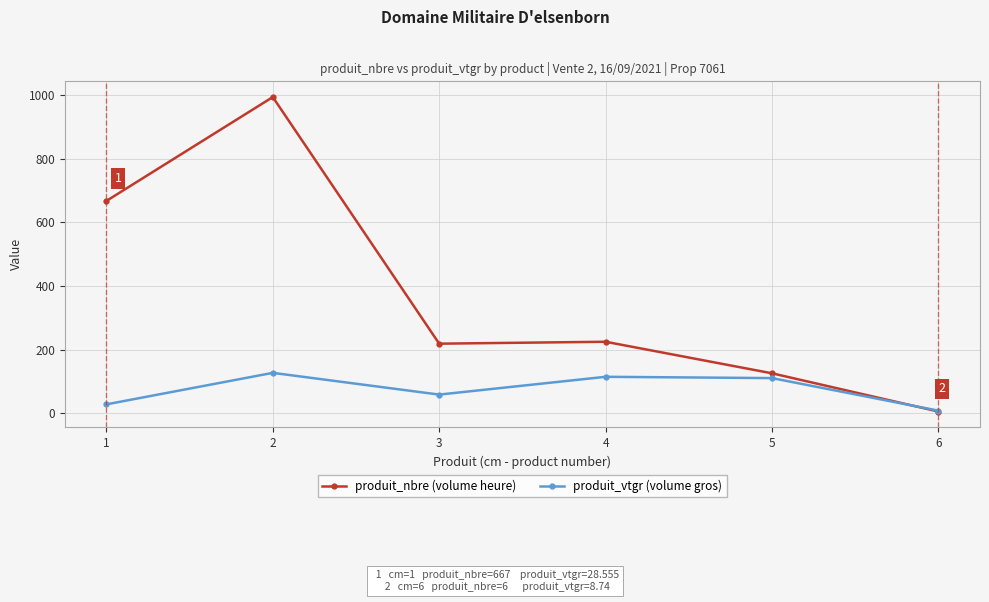

The produit_nbre (volume heure) series shows 219.0 at 3. True or false?

True